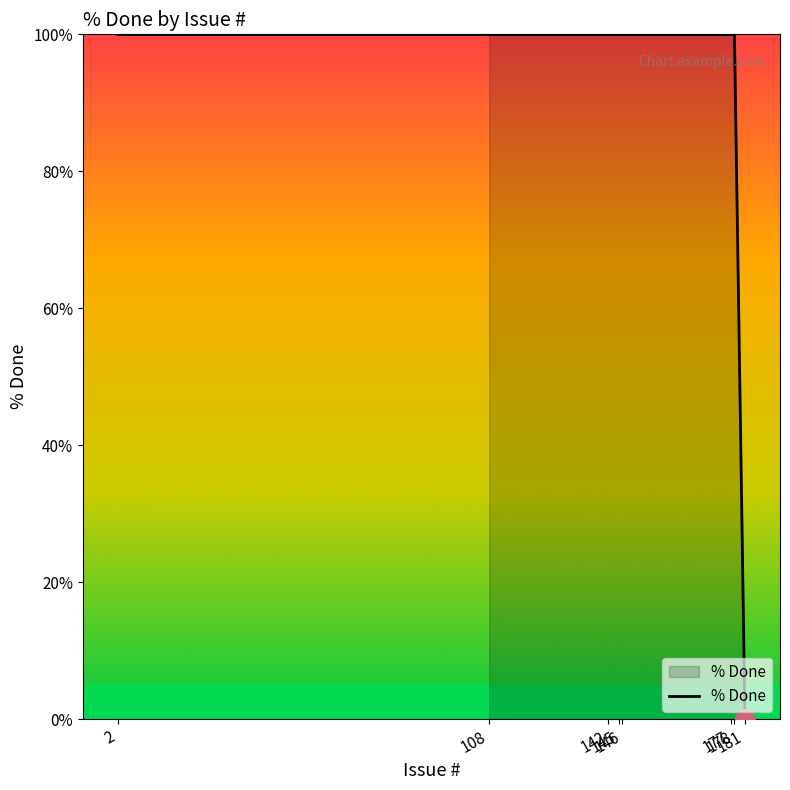

What is the ratio of the value at 108 to the value at 142?

1.0